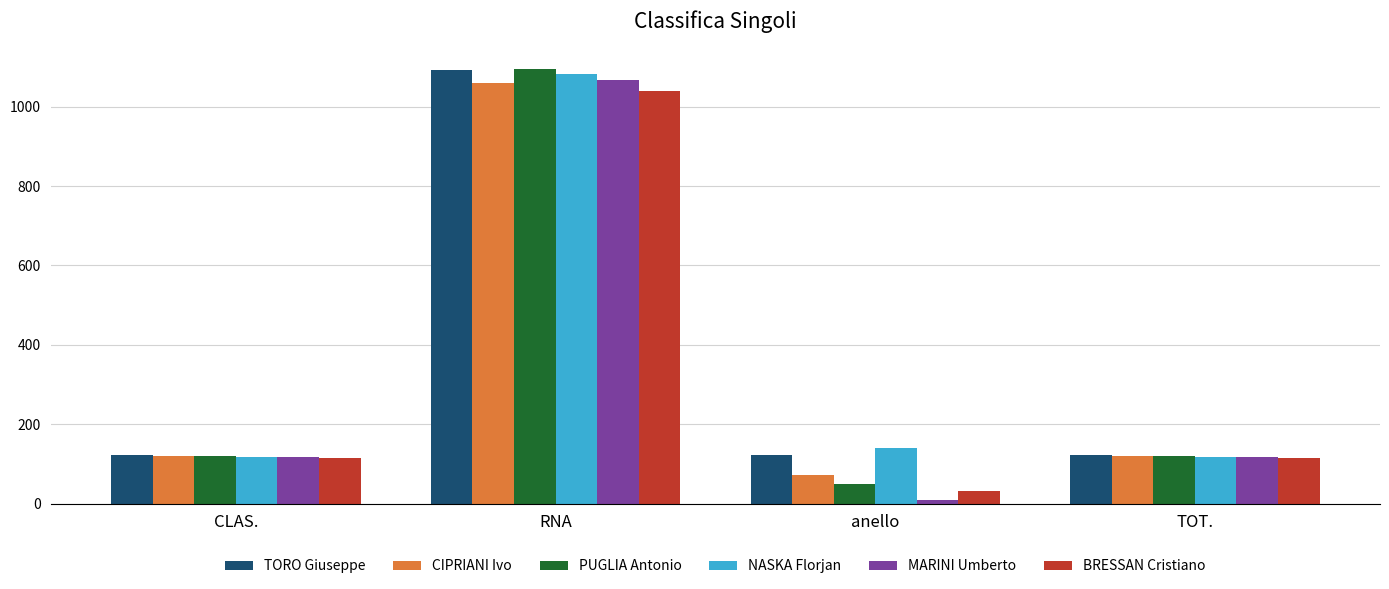

True or false: TORO Giuseppe has a value of 67 at anello.

False